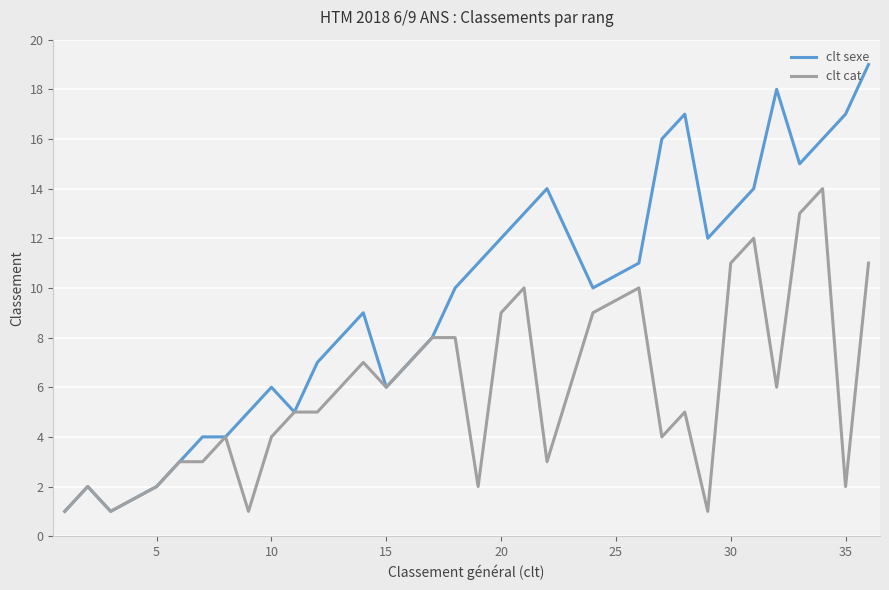

What is the minimum value shown in the chart?

1